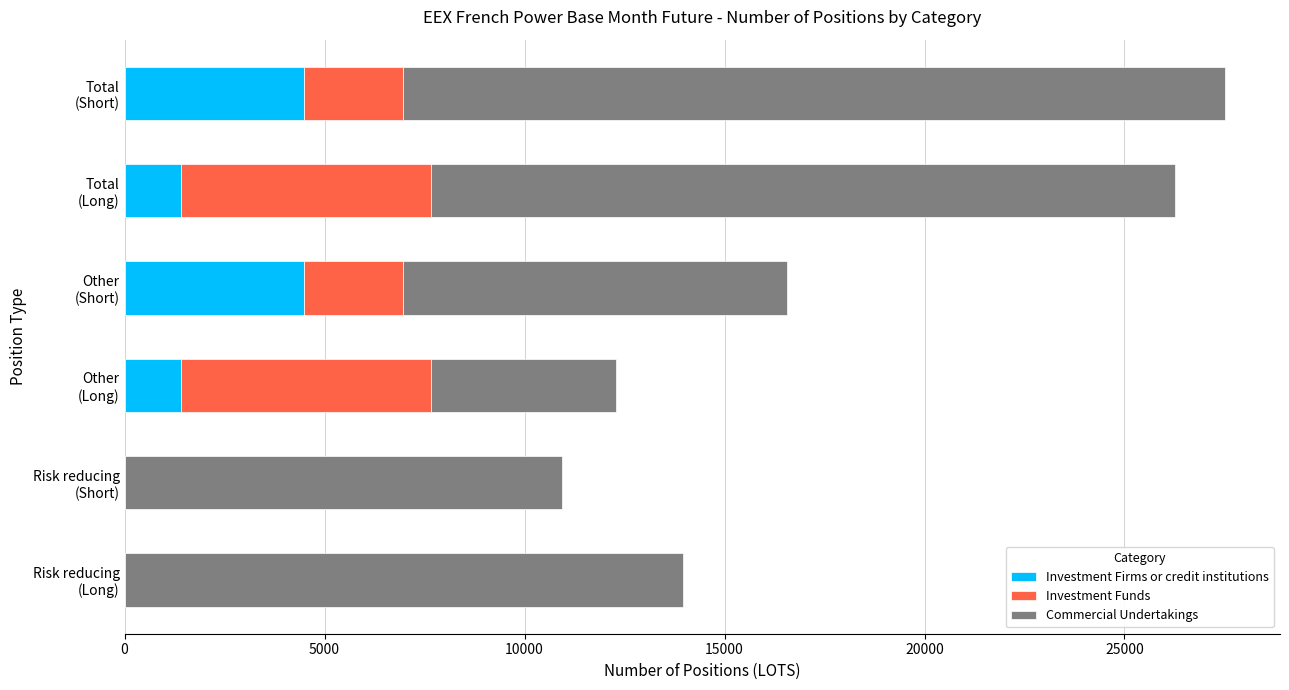

Reading right to left, list all the values displayed in this chart.

Investment Firms or credit institutions: 4495.0	1413.0	4495.0	1413.0	0.0	0.0
Investment Funds: 2455.4	6259.2	2455.4	6259.2	0.0	0.0
Commercial Undertakings: 20561.7	18583.0	9616.6	4614.0	10945.1	13969.0